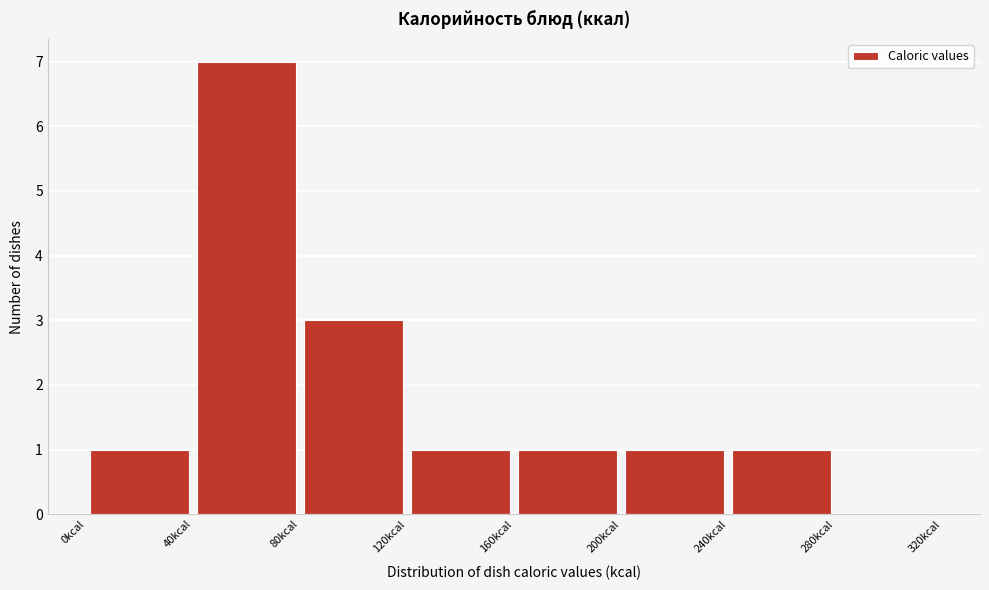

Over which range of the x-axis is the bar tallest?

40 to 80